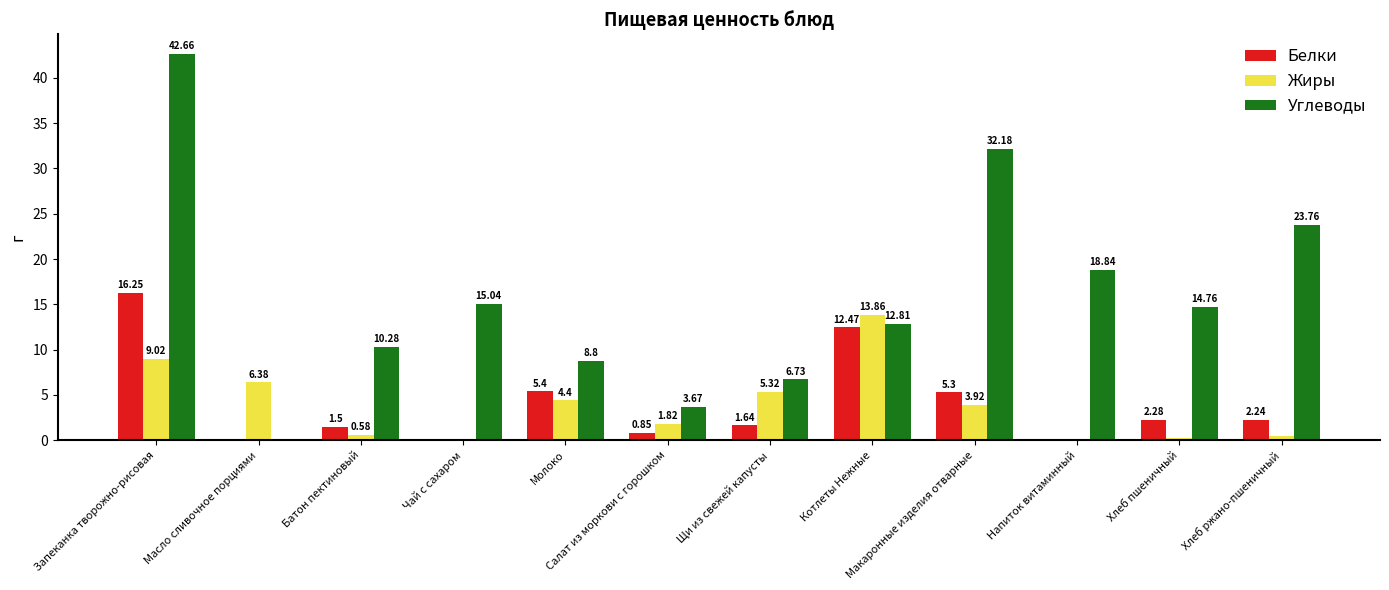

Which series has the largest total across all categories?

Углеводы